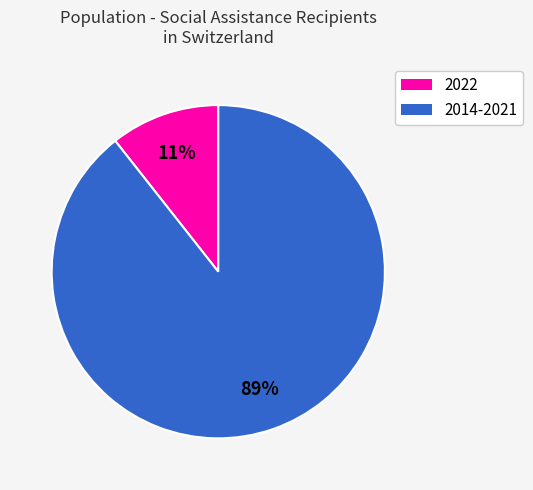

To the nearest percent, what is the average slice percentage?

50%